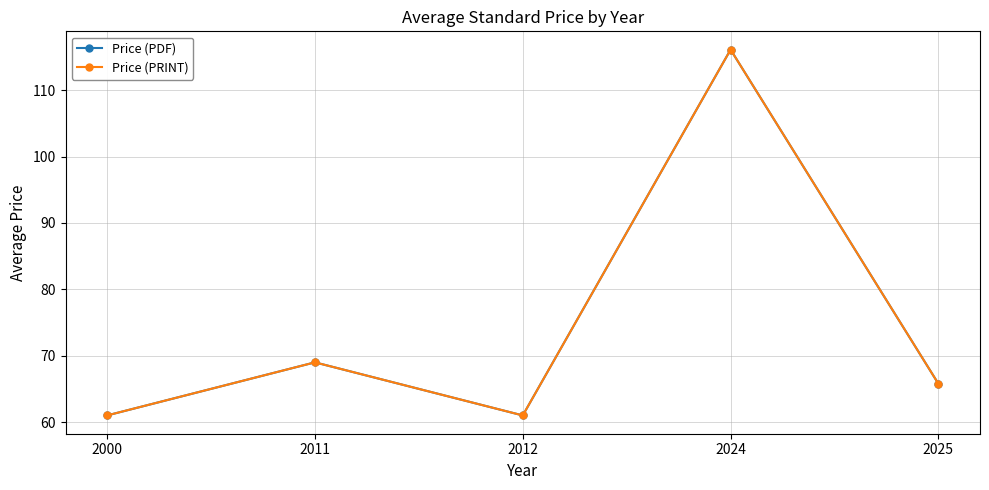

Between 2012 and 2025, which series saw the biggest shift?

Price (PDF)